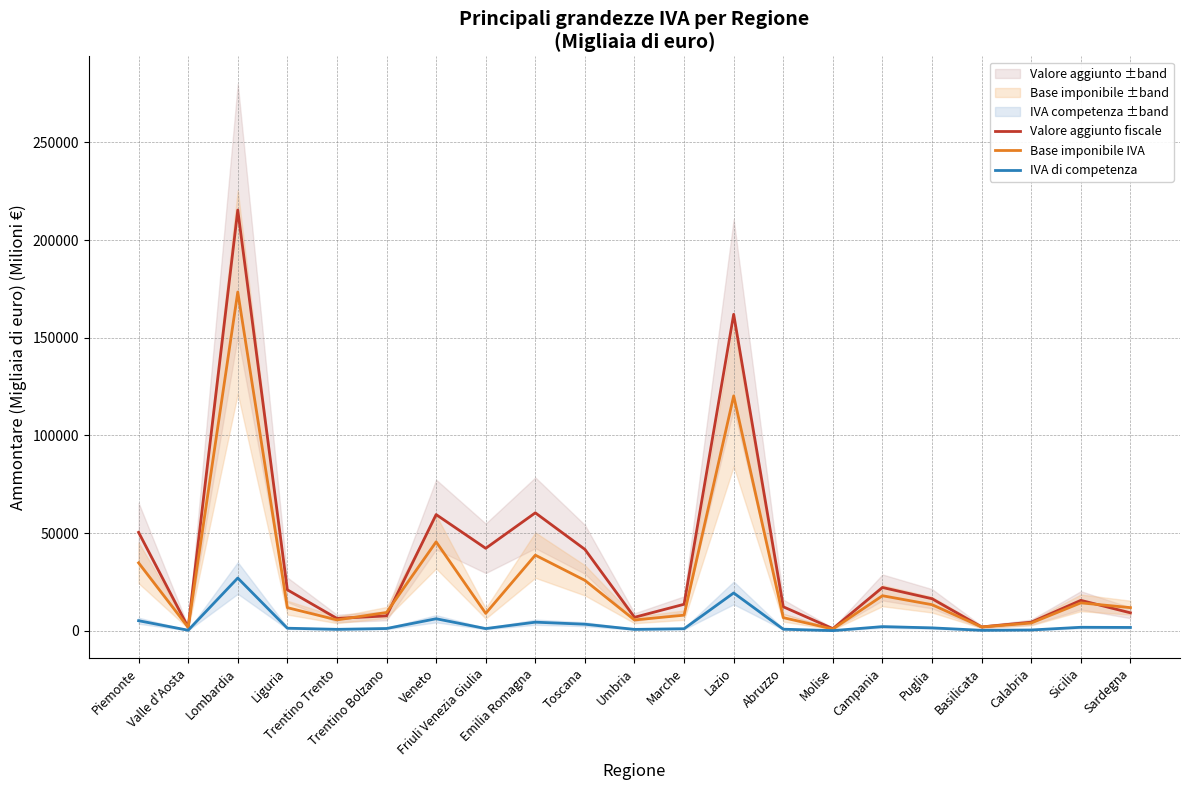

Does the chart display data point markers on the line(s)?

No